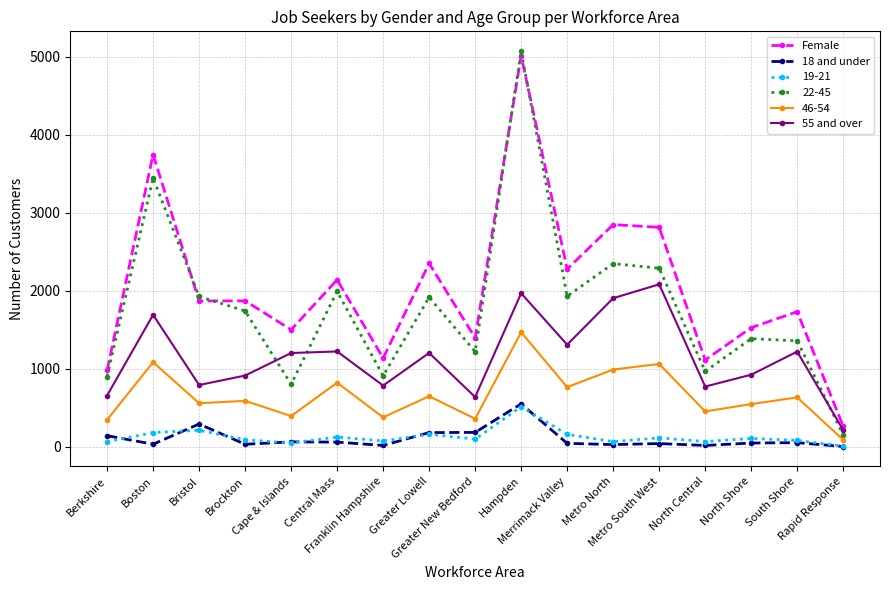

True or false: Female and 18 and under intersect in this chart.

False